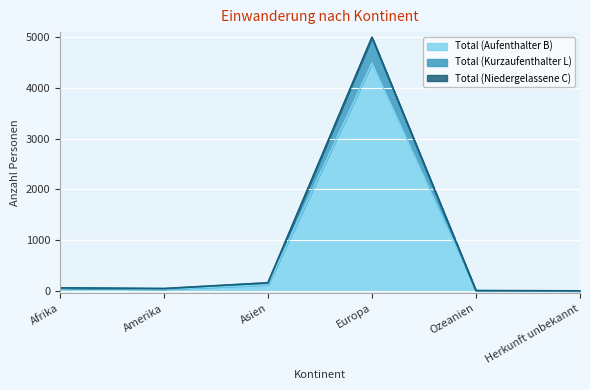

True or false: Total (Niedergelassene C) and Total (Aufenthalter B) intersect in this chart.

False